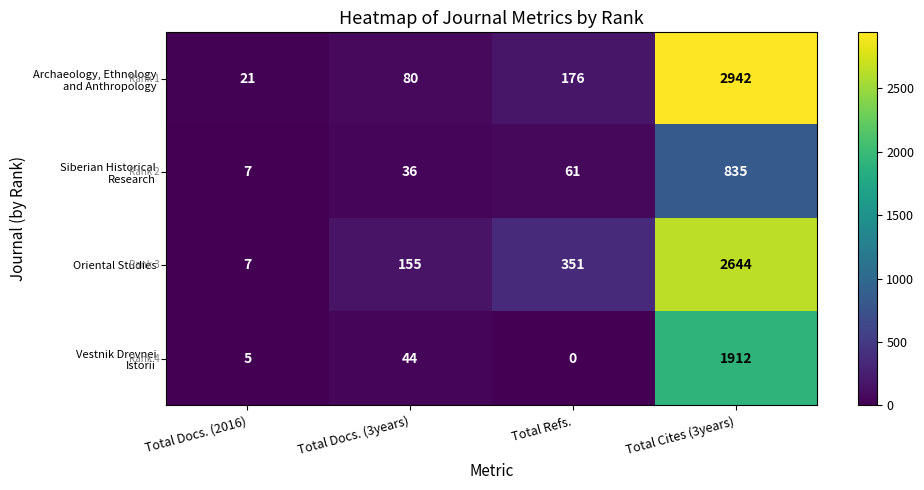

What is the spread (max minus min) of values at Total Docs. (2016)?

16